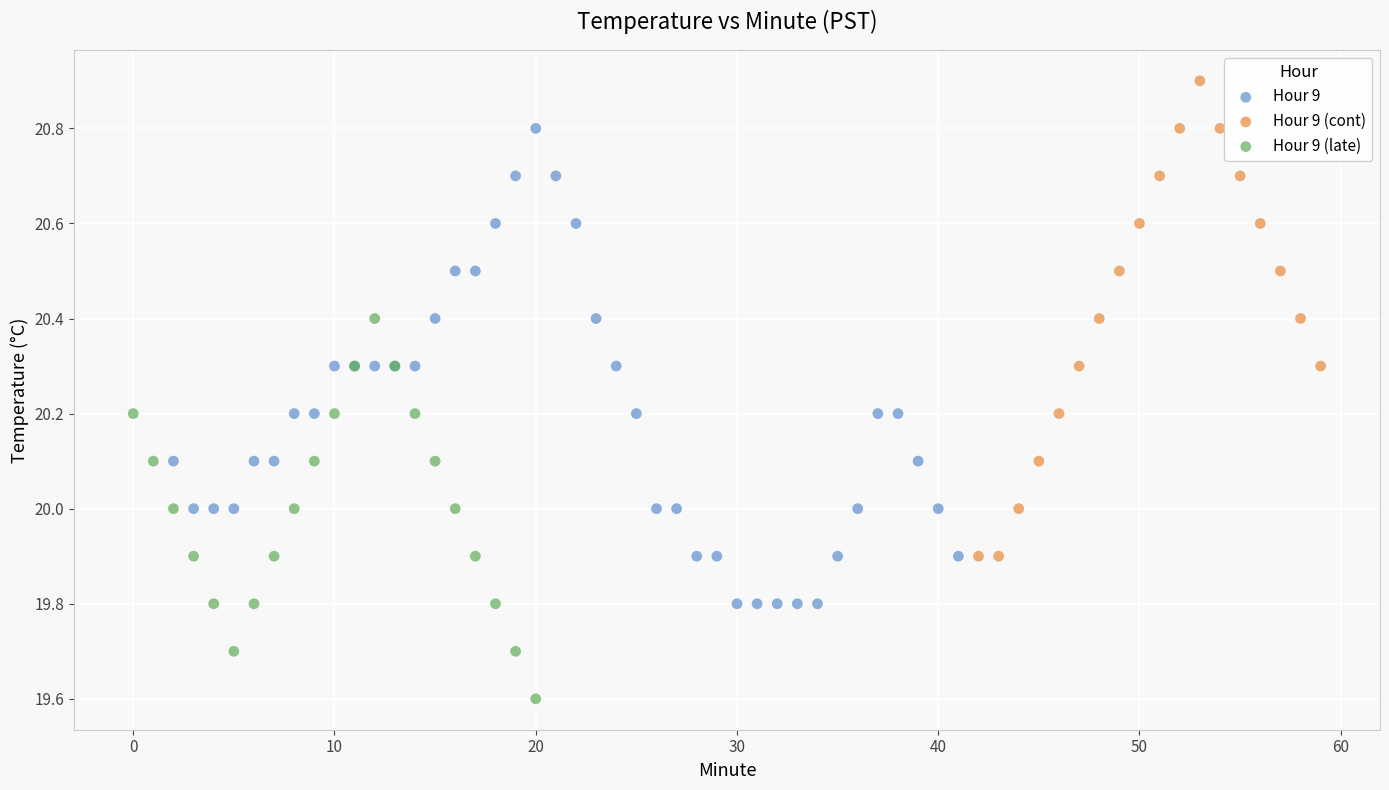

Which series reaches the minimum Y coordinate?

Hour 9 (late)